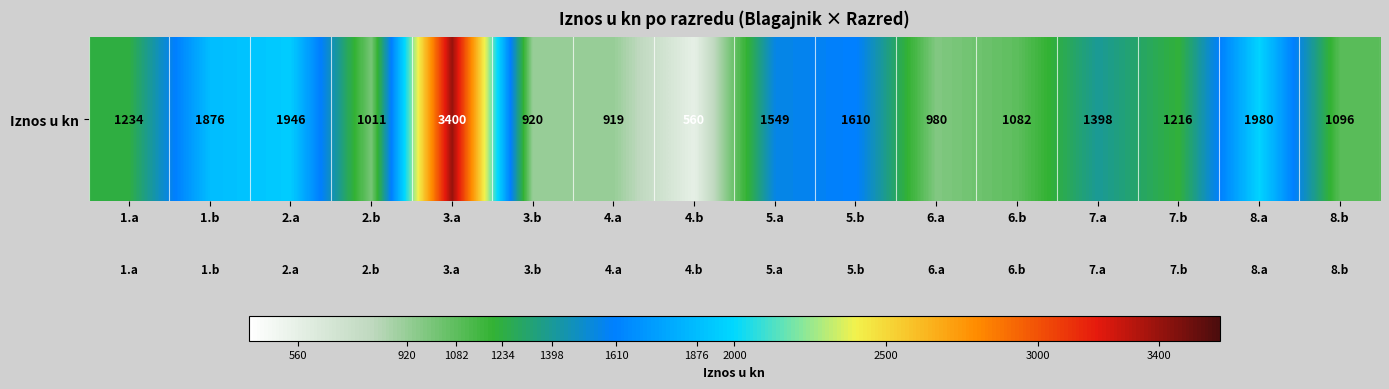

Approximately how many times larger is the value at 2.b compared to 7.b?

0.8